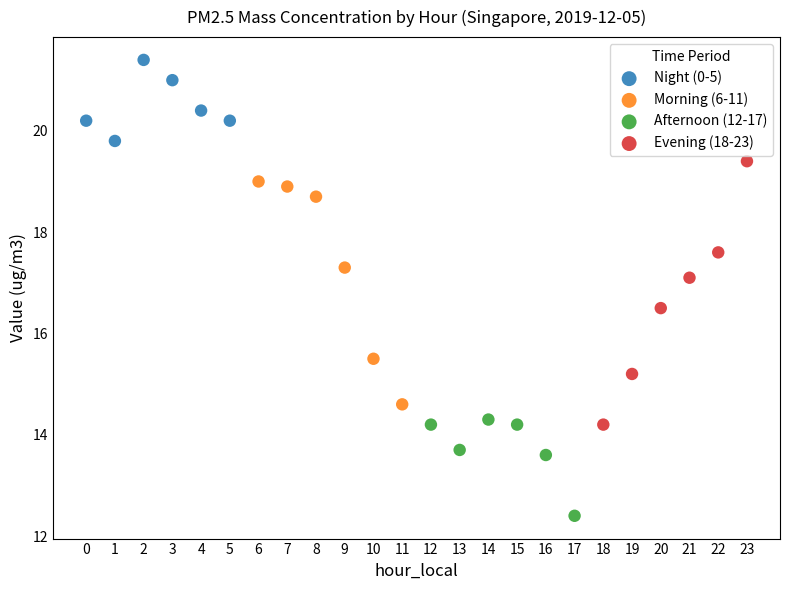

What are all the series names shown in the legend?

Night (0-5), Morning (6-11), Afternoon (12-17), Evening (18-23)